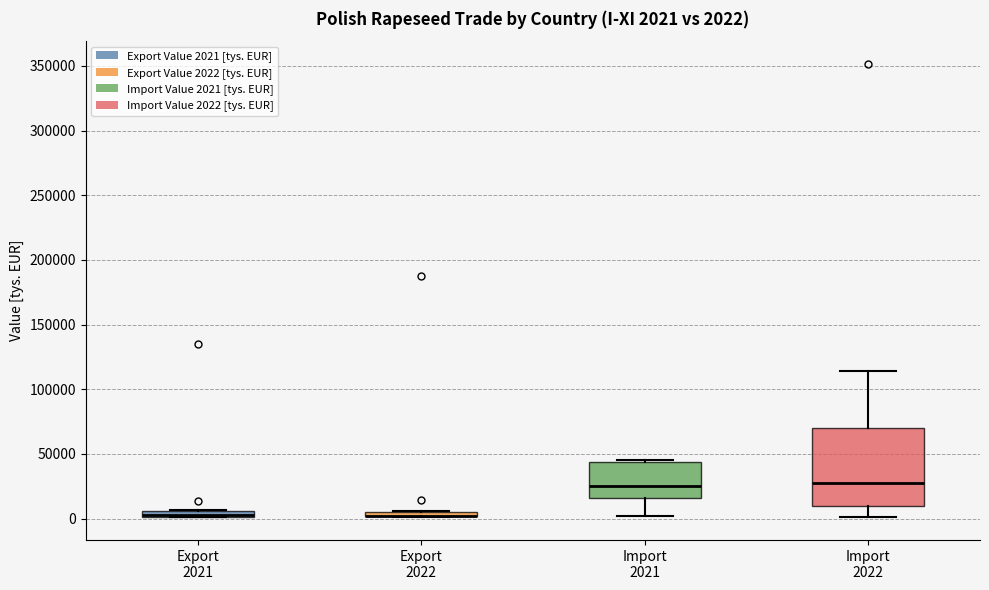

Comparing the boxes themselves (not the whiskers), which one is the tallest?

Import 2022